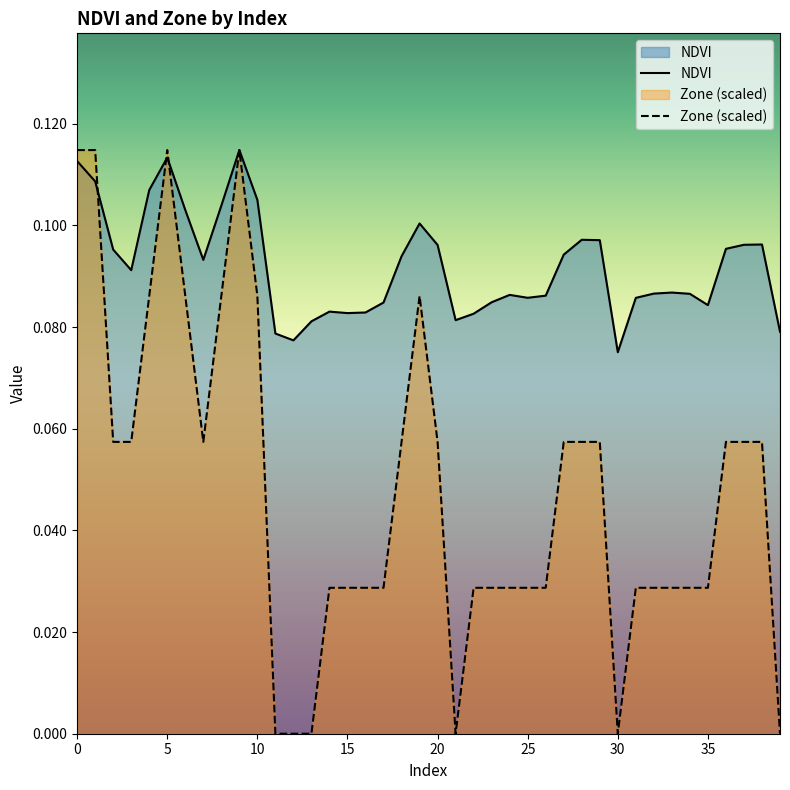

Which series changed the most between 13 and 20?

Zone (scaled)